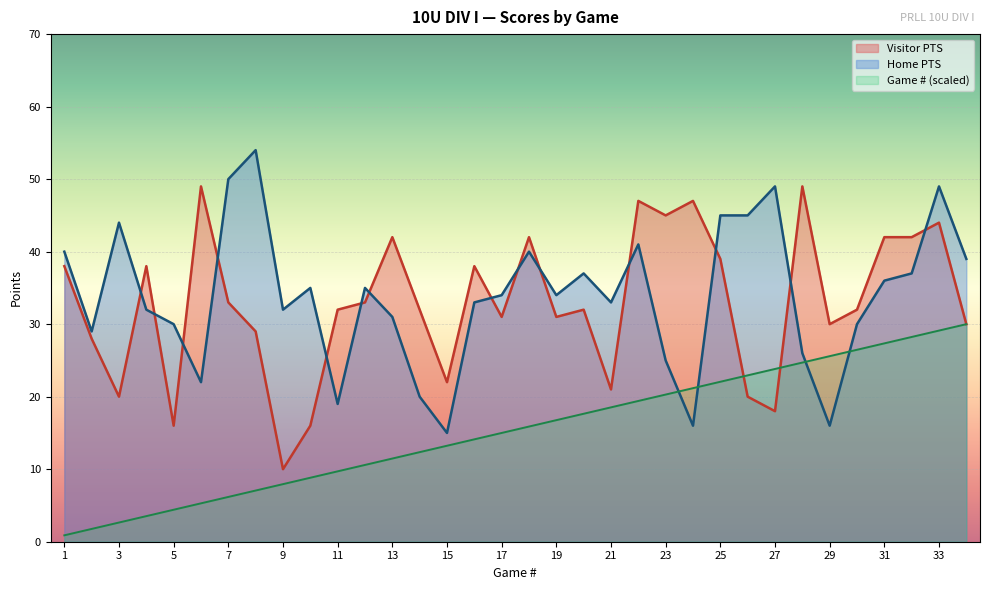

Reading left to right, transcribe all the data shown in this chart.

Visitor PTS: 1=38.0	2=28.0	3=20.0	4=38.0	5=16.0	6=49.0	7=33.0	8=29.0	9=10.0	10=16.0	11=32.0	12=33.0	13=42.0	14=32.0	15=22.0	16=38.0	17=31.0	18=42.0	19=31.0	20=32.0	21=21.0	22=47.0	23=45.0	24=47.0	25=39.0	26=20.0	27=18.0	28=49.0	29=30.0	30=32.0	31=42.0	32=42.0	33=44.0	34=30.0
Home PTS: 1=40.0	2=29.0	3=44.0	4=32.0	5=30.0	6=22.0	7=50.0	8=54.0	9=32.0	10=35.0	11=19.0	12=35.0	13=31.0	14=20.0	15=15.0	16=33.0	17=34.0	18=40.0	19=34.0	20=37.0	21=33.0	22=41.0	23=25.0	24=16.0	25=45.0	26=45.0	27=49.0	28=26.0	29=16.0	30=30.0	31=36.0	32=37.0	33=49.0	34=39.0
Game #: 1=0.9	2=1.8	3=2.6	4=3.5	5=4.4	6=5.3	7=6.2	8=7.1	9=7.9	10=8.8	11=9.7	12=10.6	13=11.5	14=12.4	15=13.2	16=14.1	17=15.0	18=15.9	19=16.8	20=17.6	21=18.5	22=19.4	23=20.3	24=21.2	25=22.1	26=22.9	27=23.8	28=24.7	29=25.6	30=26.5	31=27.4	32=28.2	33=29.1	34=30.0